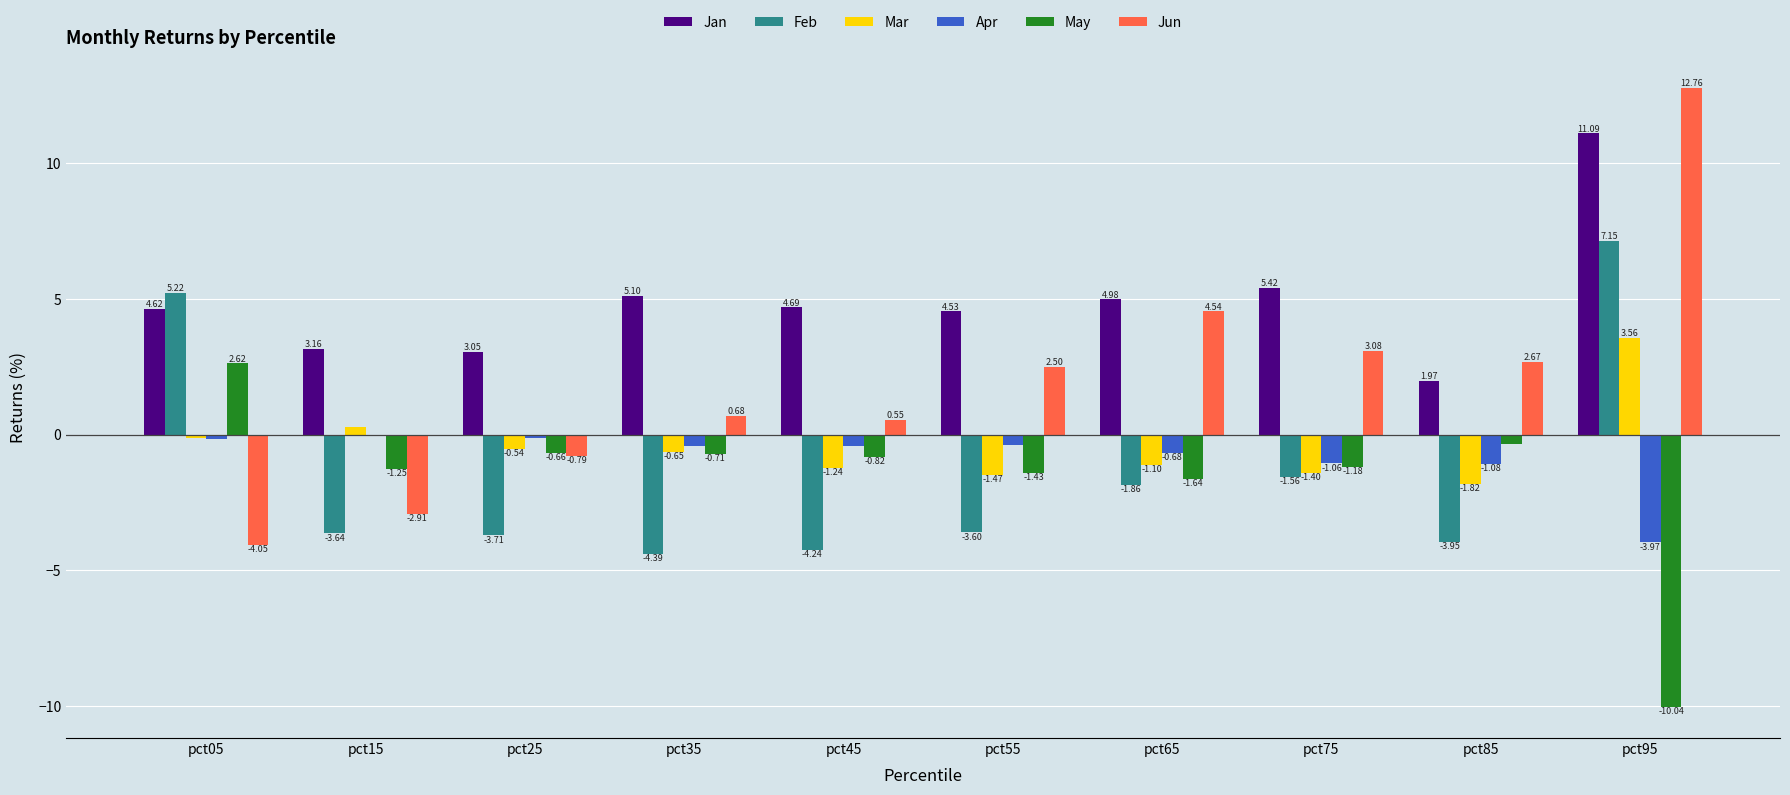

At which category is the sum across all series the highest?

pct95